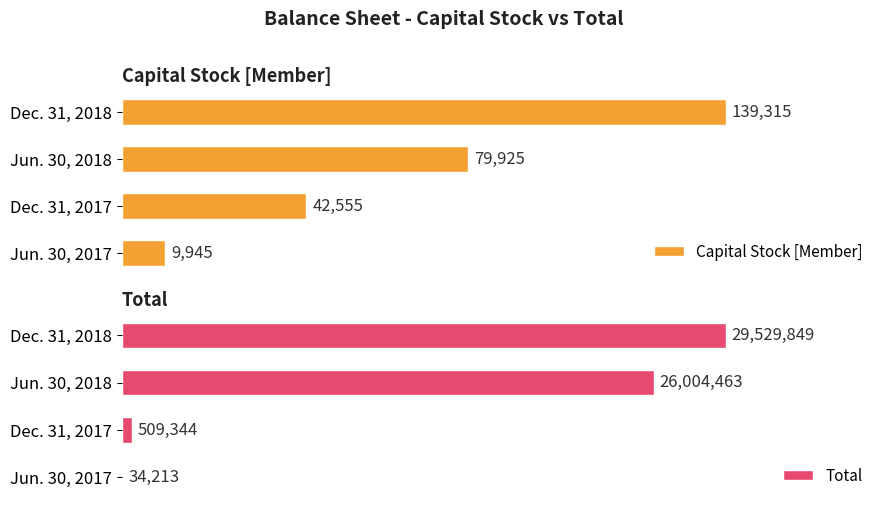

What are all the series names shown in the legend?

Capital Stock [Member], Total